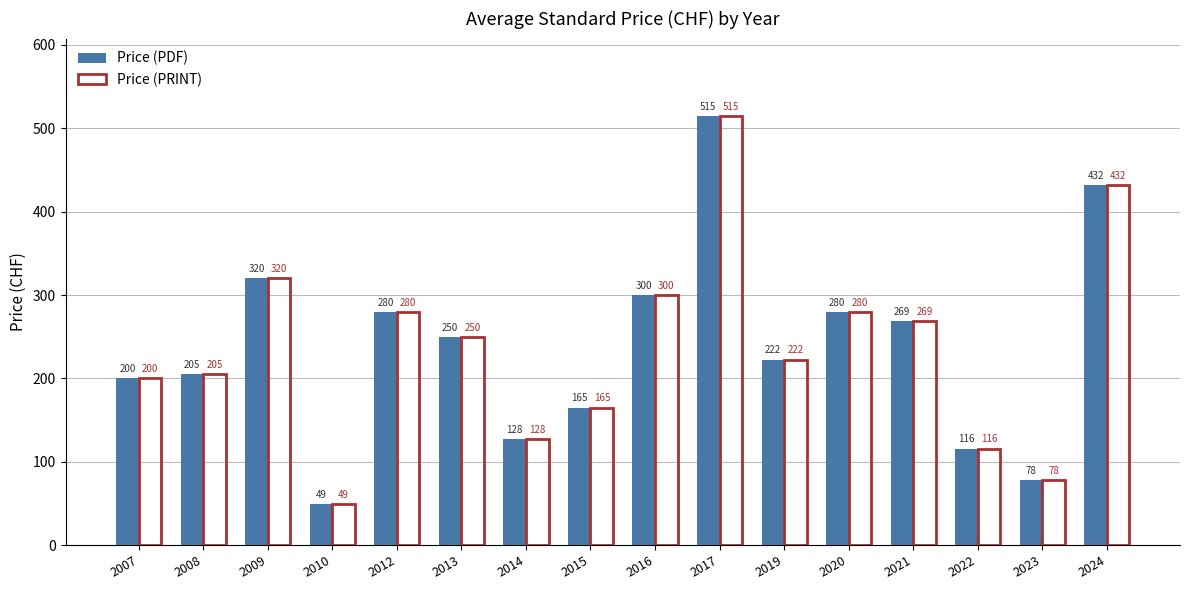

What are all the series names shown in the legend?

Price (PDF), Price (PRINT)